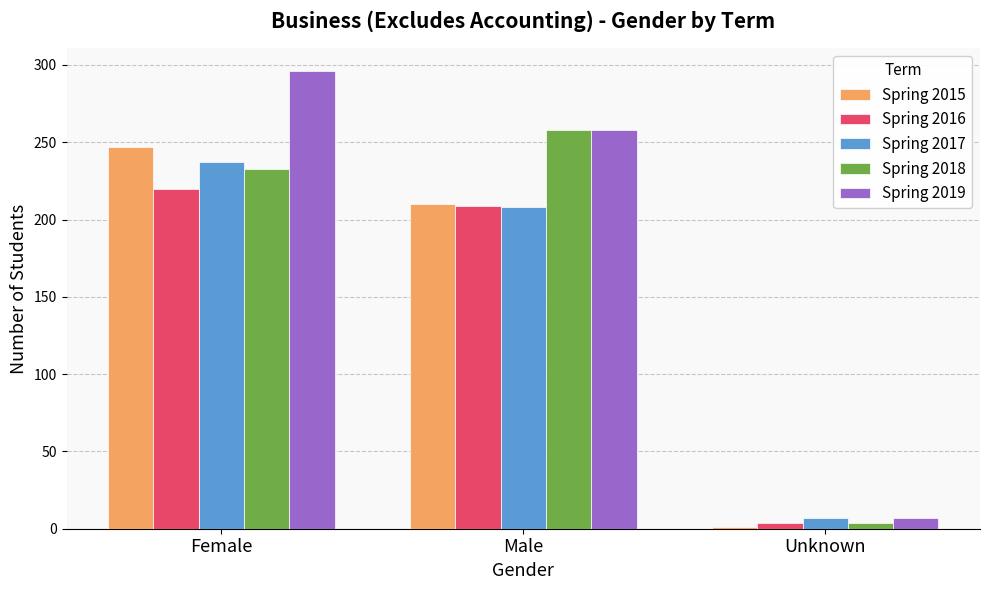

Between Female and Male, which series saw the biggest shift?

Spring 2019